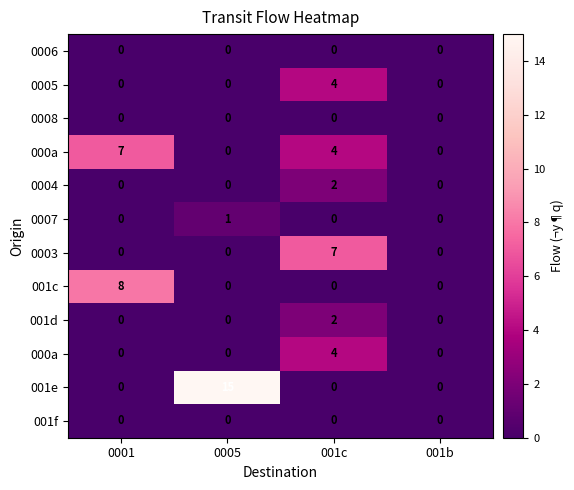

What is the total value across all series at 0005?

16